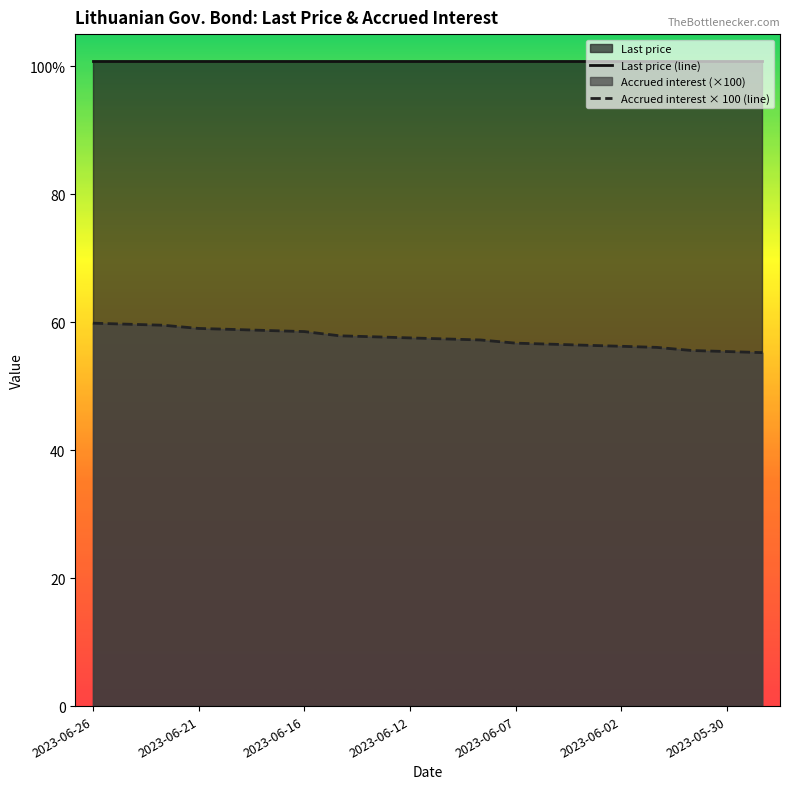

At which label does Accrued interest × 100 (line) reach its peak?

2023-06-26